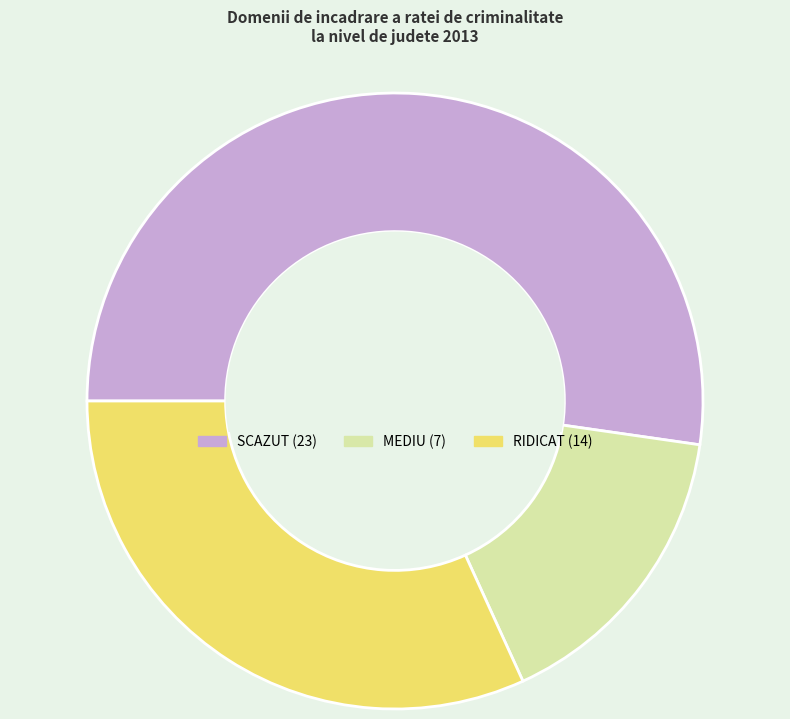

How many segments does this pie chart have?

3